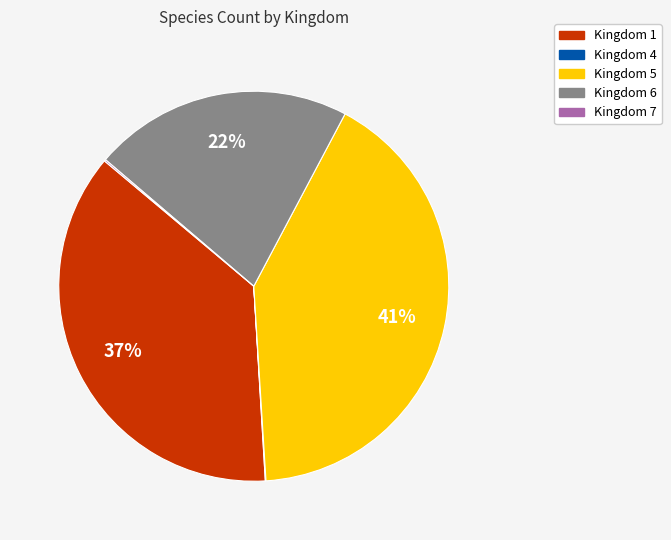

Is it true that Kingdom 1 is 47% of the pie?

False